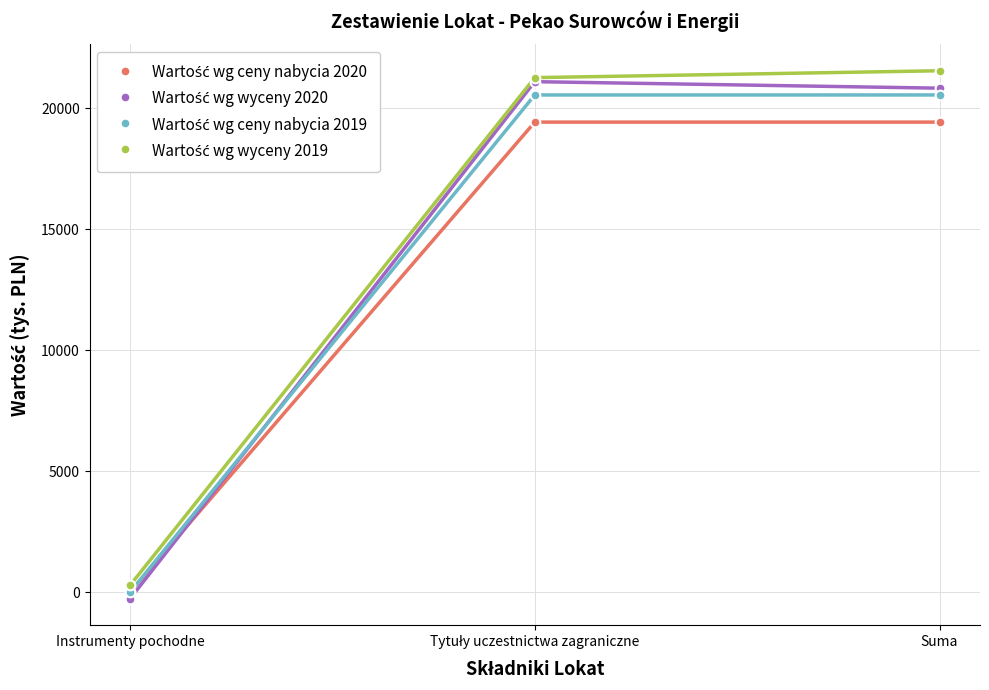

Where does the Wartość wg wyceny 2020 series first go above 20836?

Tytuły uczestnictwa zagraniczne